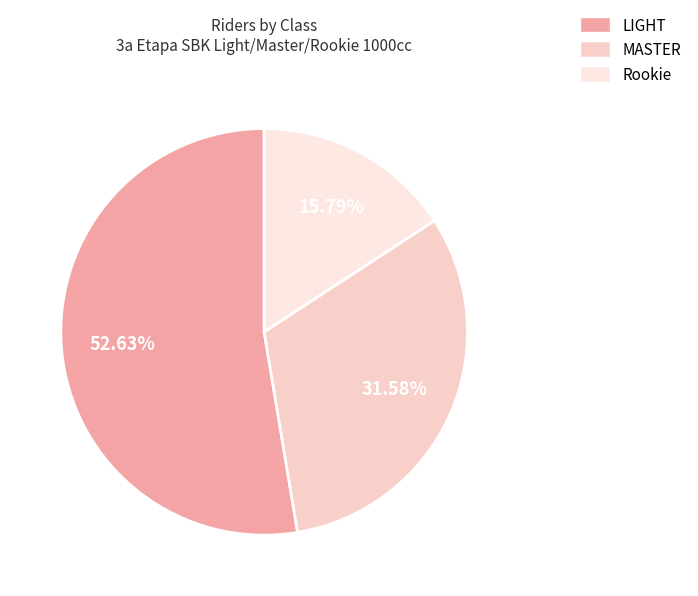

How many slices are in this pie chart?

3